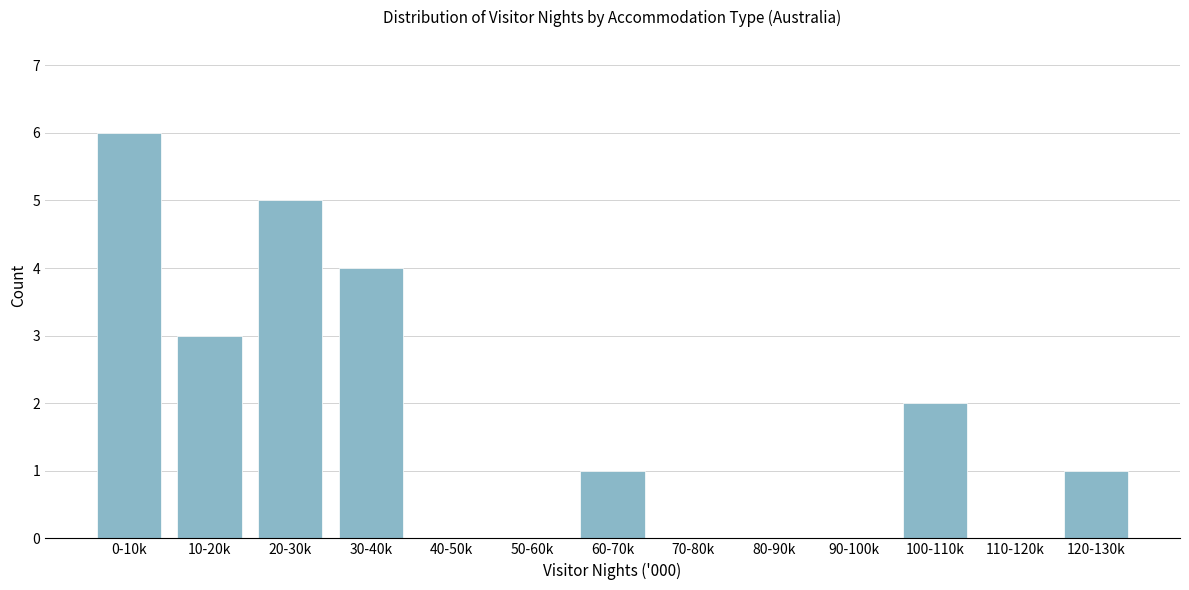

Reading left to right, extract all data points from this chart.

0-10k=6	10-20k=3	20-30k=5	30-40k=4	40-50k=0	50-60k=0	60-70k=1	70-80k=0	80-90k=0	90-100k=0	100-110k=2	110-120k=0	120-130k=1